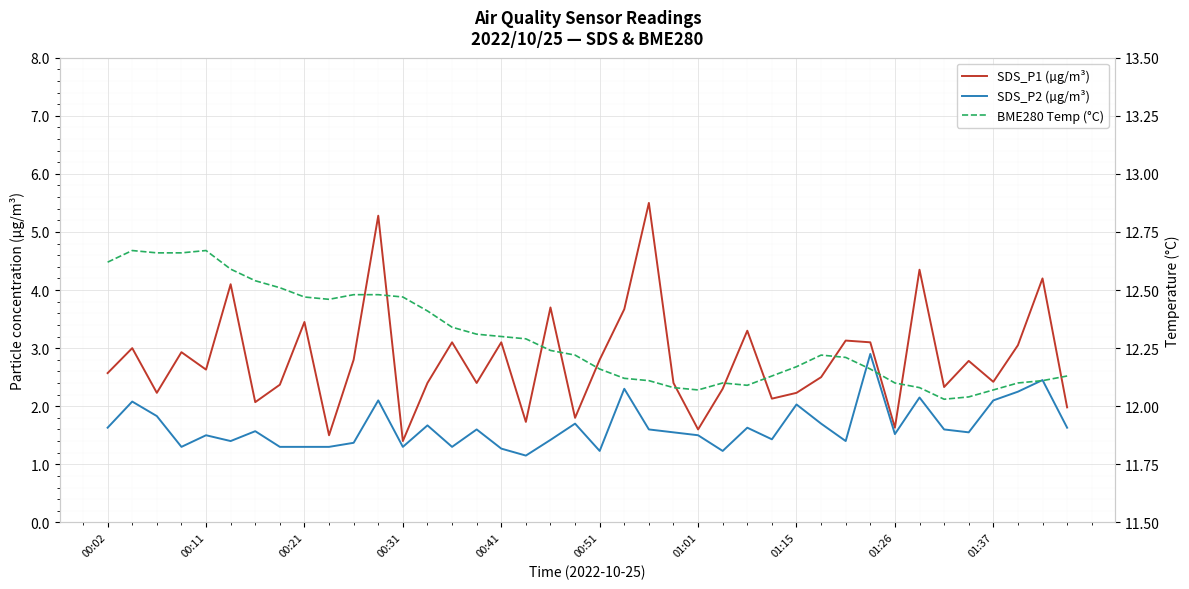

What value does the SDS_P2 (µg/m³) series have at 22?

1.6